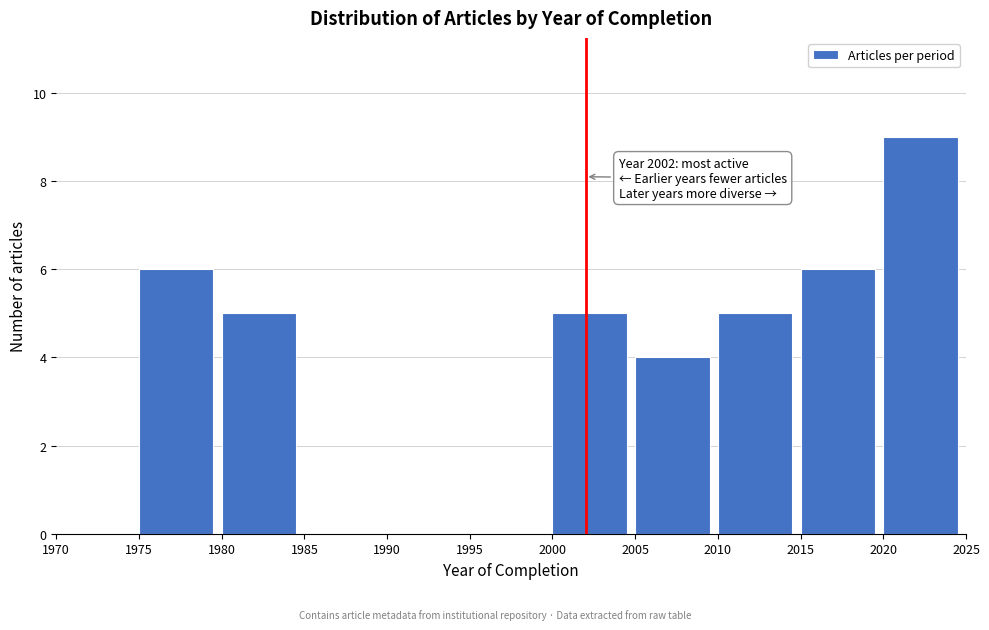

Reading left to right, extract all data points from this chart.

1970=0	1975=6	1980=5	1985=0	1990=0	1995=0	2000=5	2005=4	2010=5	2015=6	2020=9